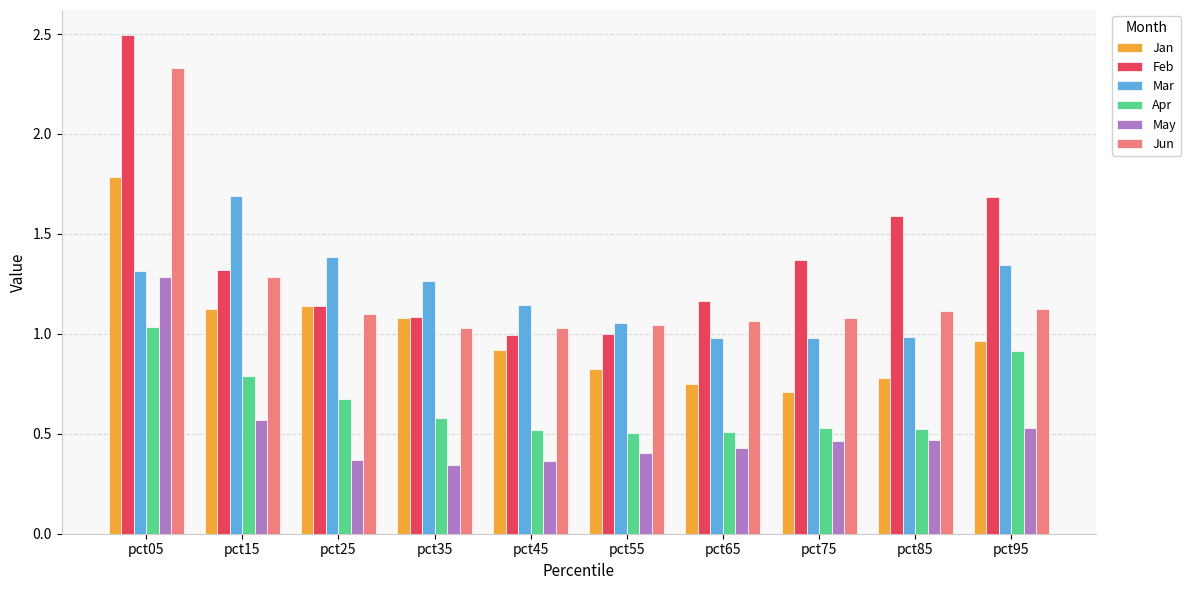

List the series in order of their peak value, highest first.

Feb, Jun, Jan, Mar, May, Apr